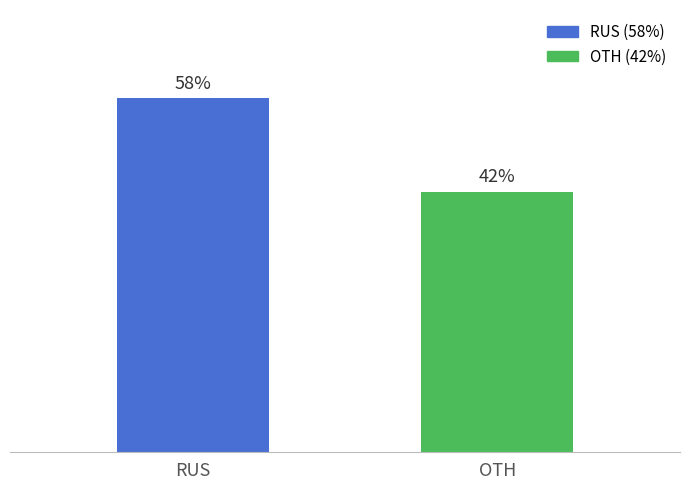

What position from the right is RUS?

2